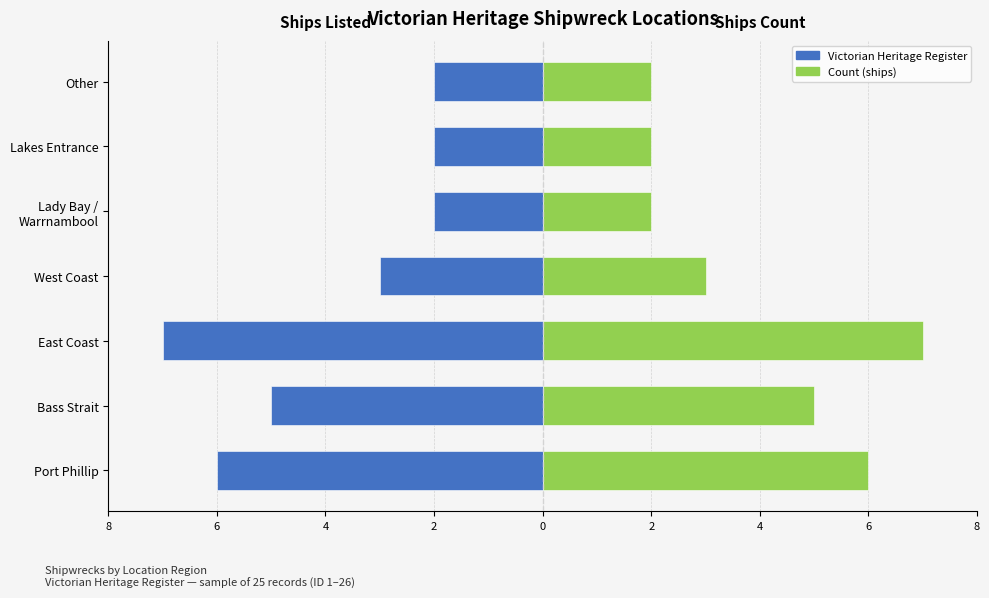

How many values in the Count per Region series are below 3?

3